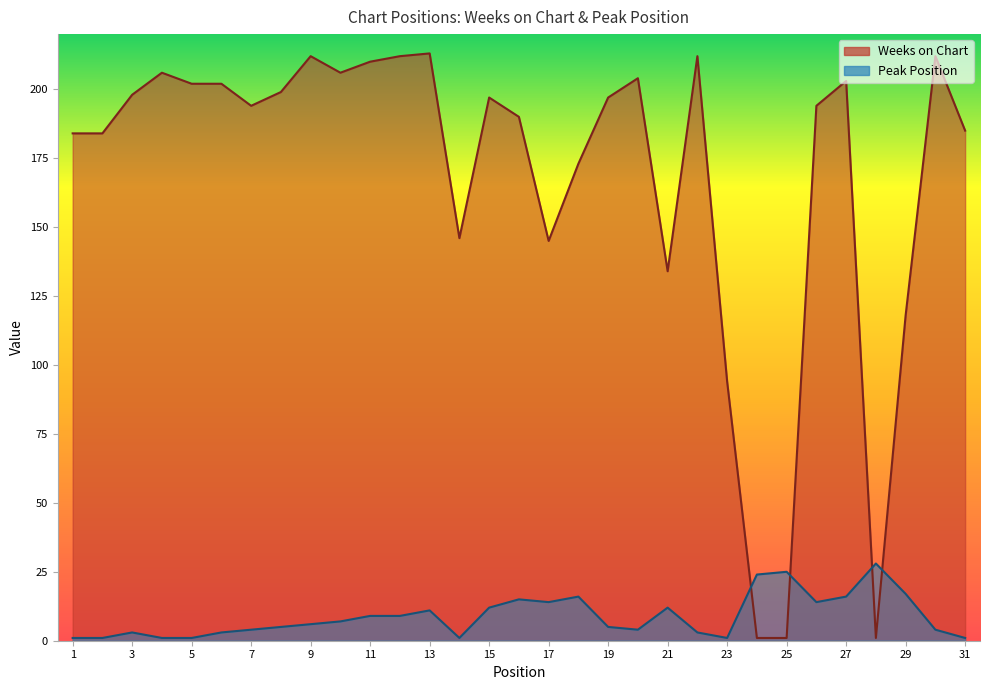

Which series has the largest range (max minus min)?

Weeks on Chart